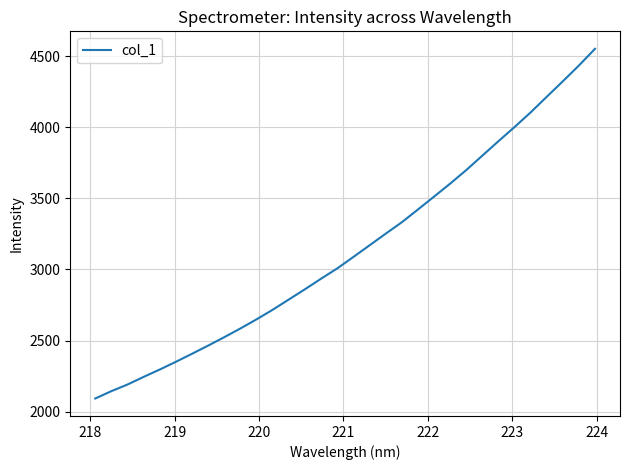

What is the difference between the maximum and minimum values?

2458.3